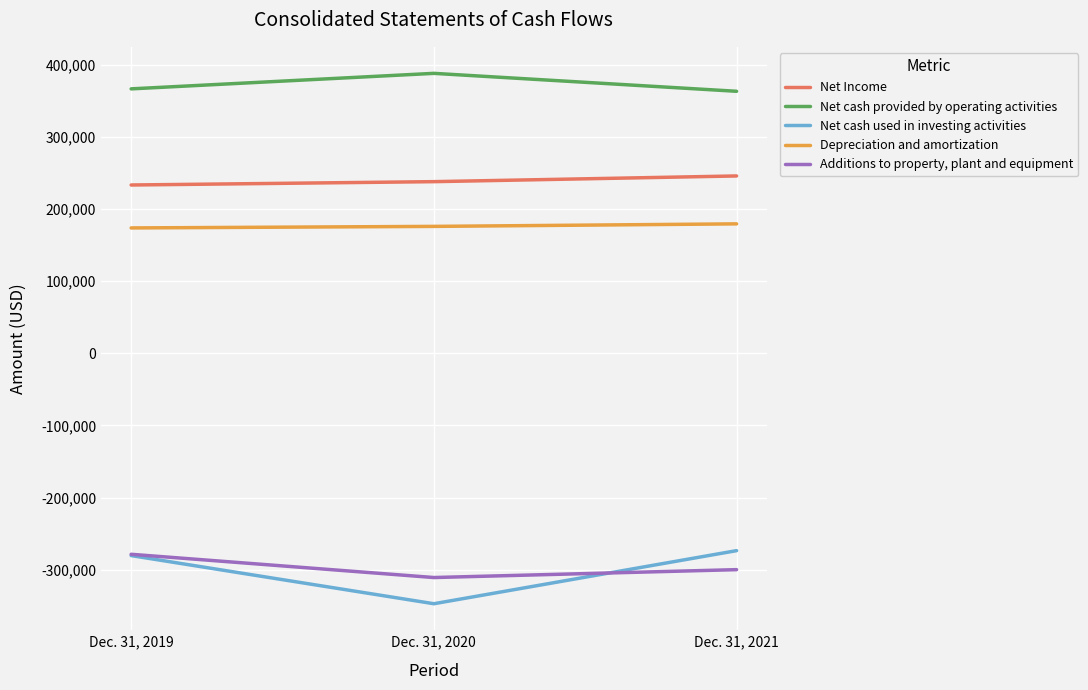

The value of Additions to property, plant and equipment at Dec. 31, 2020 is -205604. True or false?

False